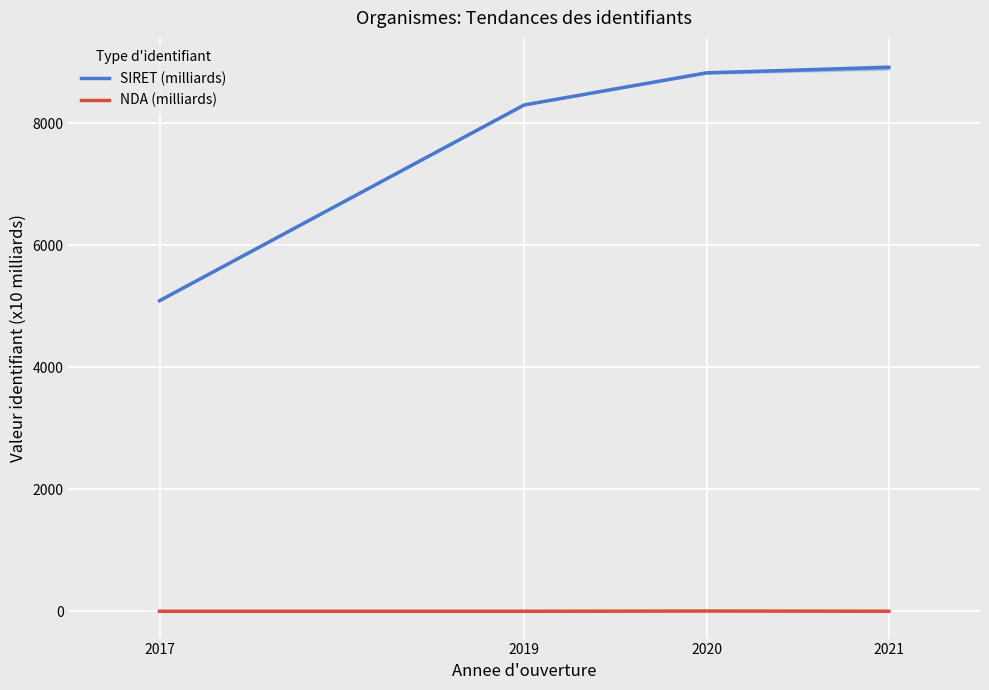

Reading left to right, extract all data points from this chart.

SIRET (milliards): 2017=5090.6	2019=8298.2	2020=8824.2	2021=8914.0
NDA (milliards): 2017=1.2	2019=1.2	2020=5.2	2021=2.2